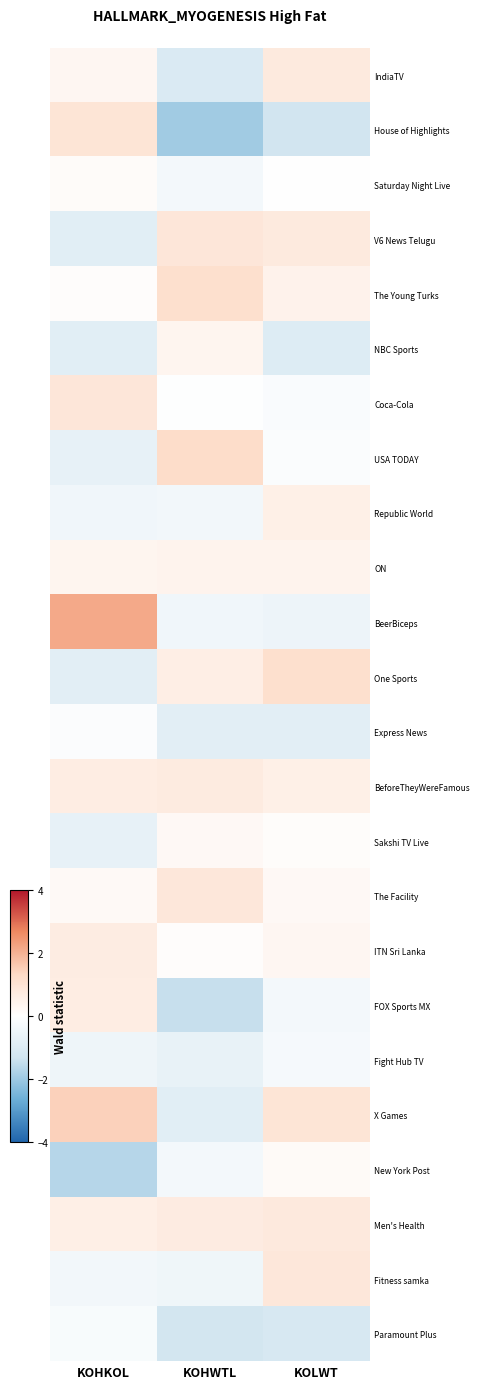

What is the spread (max minus min) of values at KOLWT?

2.4